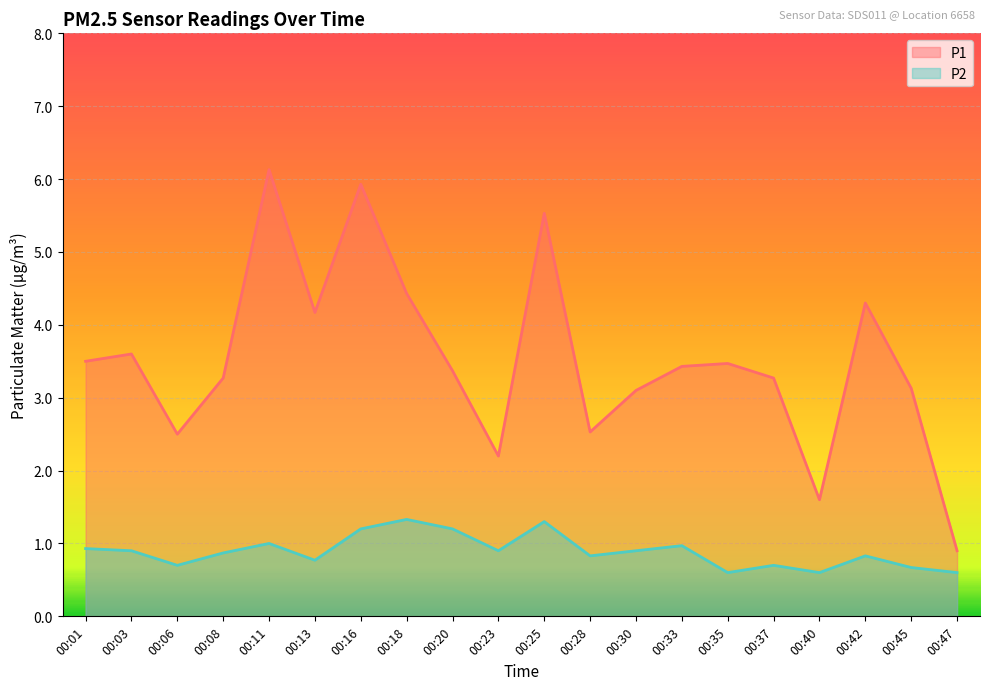

What is the value of the P1 point at the 5th from the left?

6.1